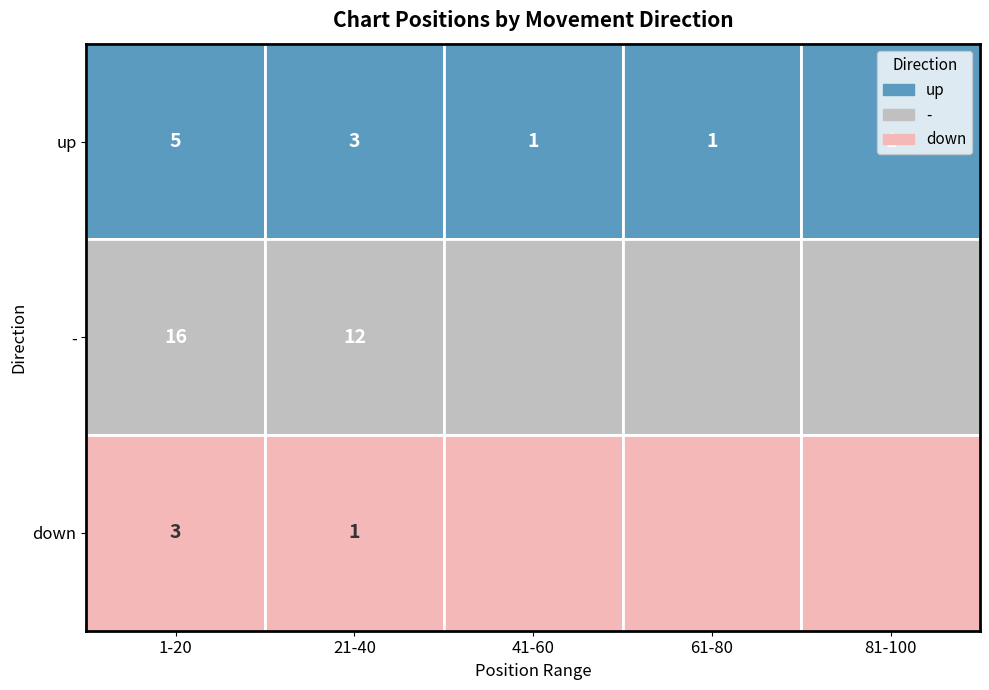

Which series has the largest range (max minus min)?

up